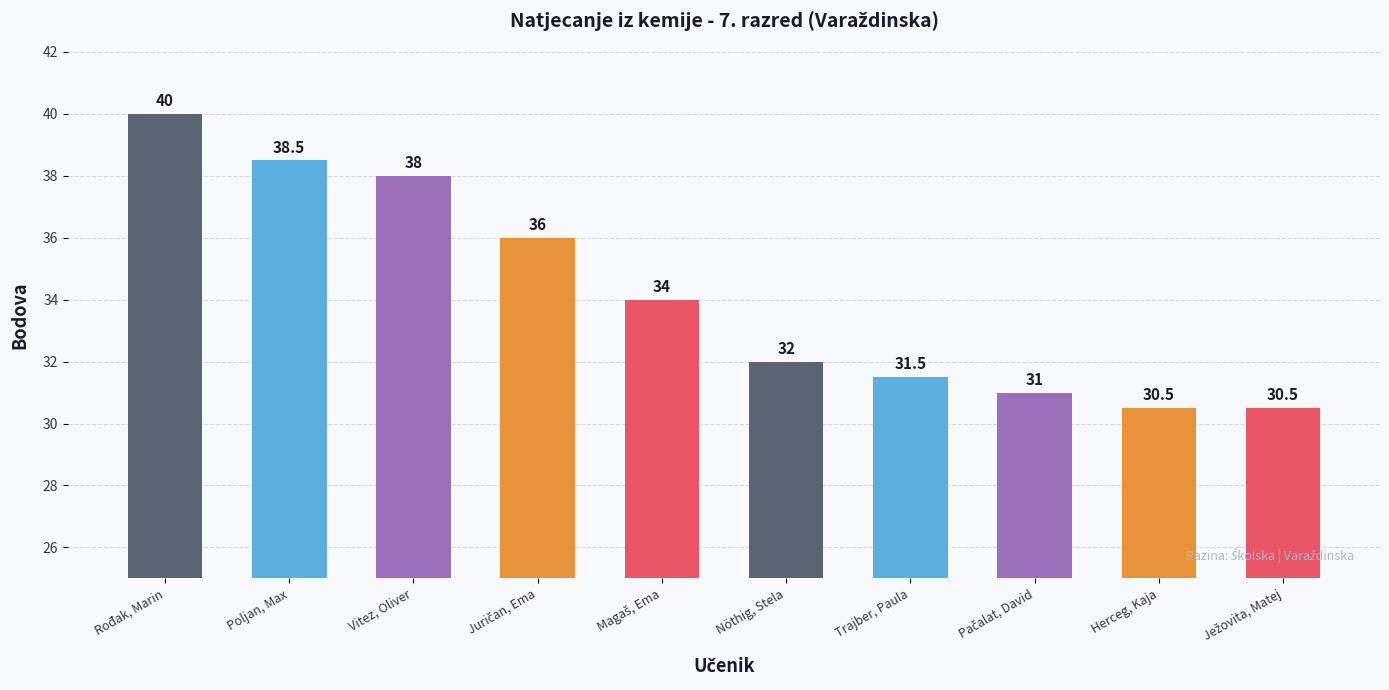

Reading right to left, transcribe all the data shown in this chart.

30.5	30.5	31.0	31.5	32.0	34.0	36.0	38.0	38.5	40.0